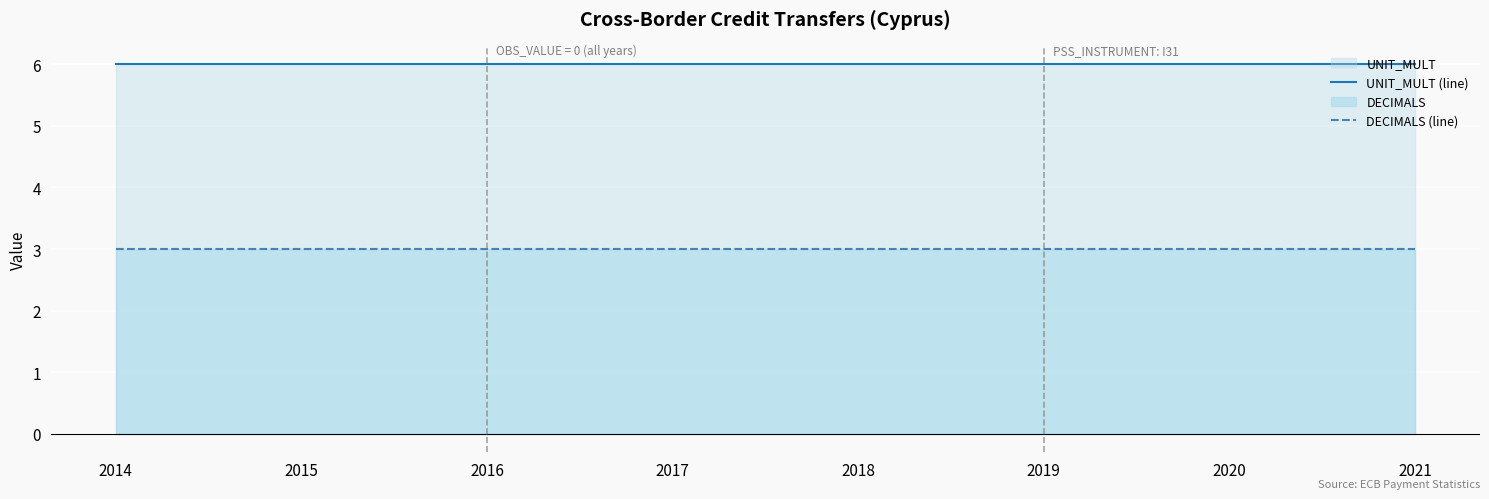

List the series in order of their peak value, highest first.

UNIT_MULT (line), DECIMALS (line)